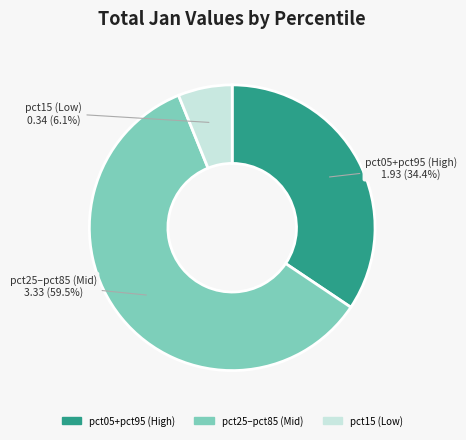

Is there any slice that represents more than half of the pie?

Yes